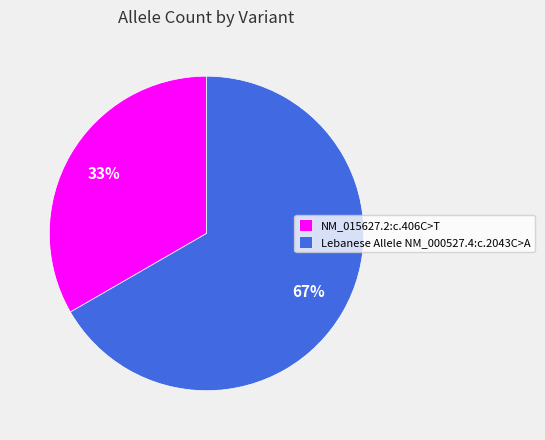

To the nearest percent, what is the average slice percentage?

50%